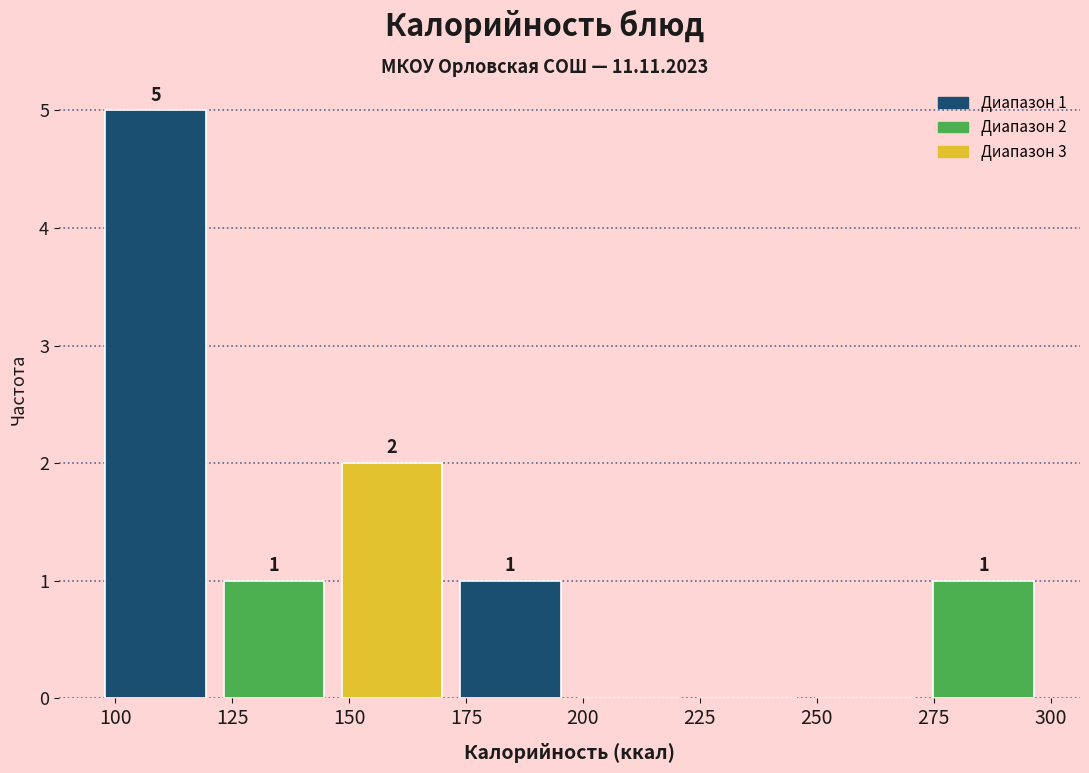

Over which range of the x-axis is the bar tallest?

95 to 120